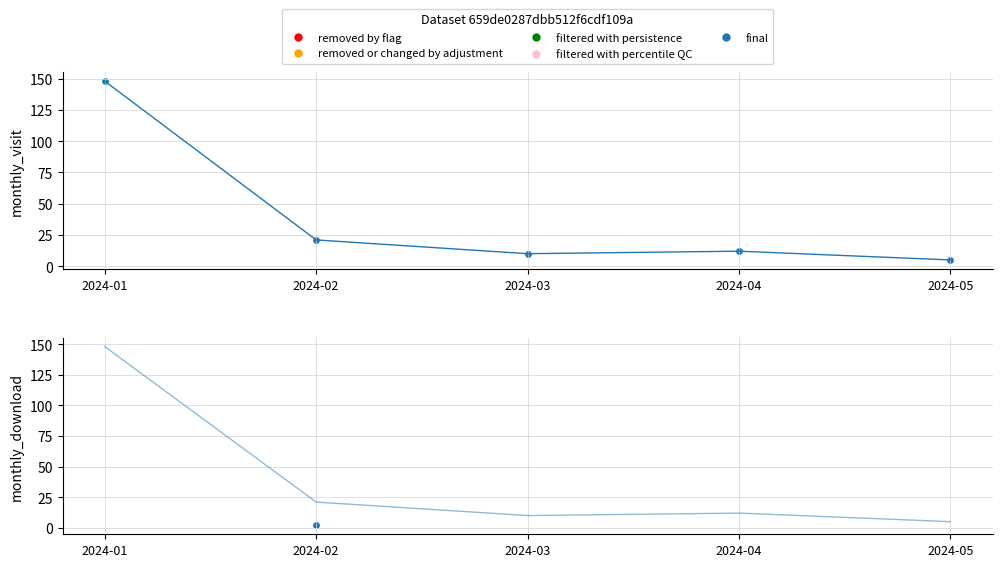

What is the change in value from 2024-02 to 2024-04?

-9